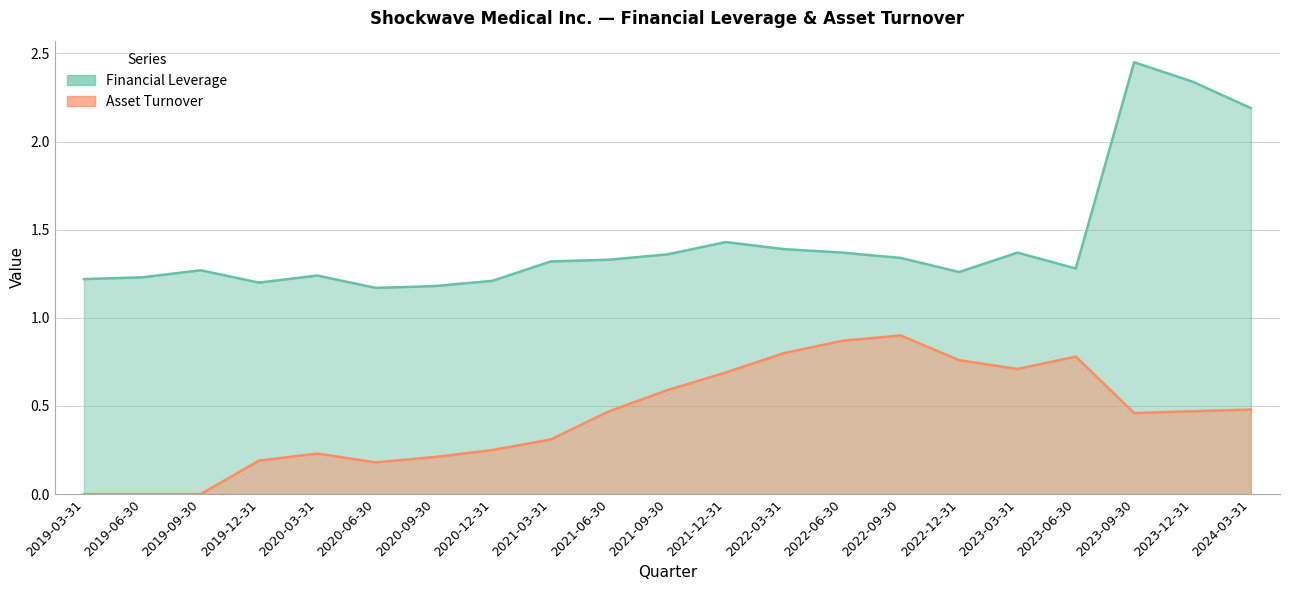

How many Financial Leverage values are between 1 and 2?

18